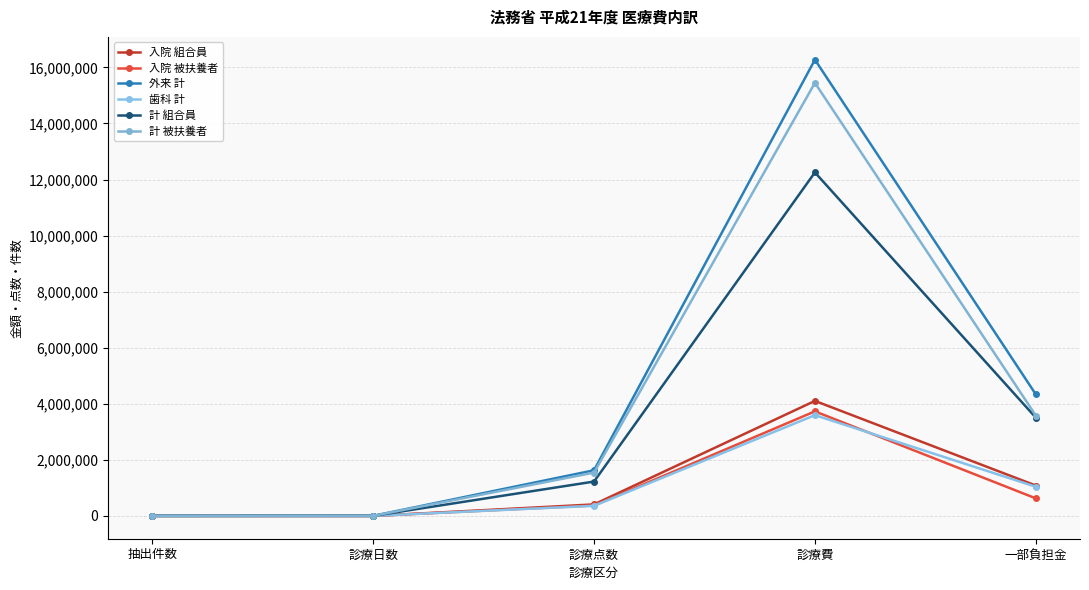

Between 診療点数 and 抽出件数, which is larger?

診療点数